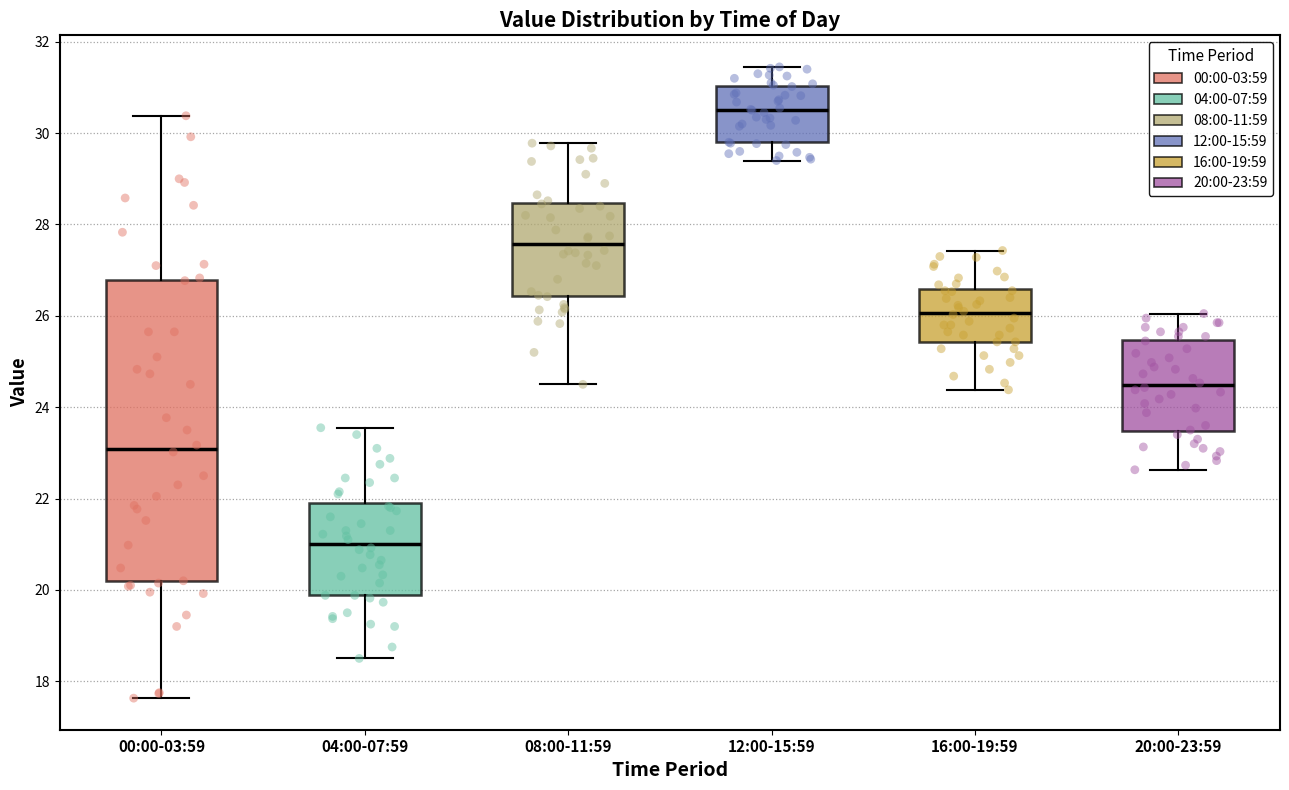

Reading left to right, read every box against the y-axis: the position of its median line, the range the box covers, and the ends of its whiskers. The values are not printed on the chart, so give them approximately, as read against the axis.

00:00-03:59: median 23.0, box 20.2 to 26.8, whiskers 17.6 to 30.4
04:00-07:59: median 21.0, box 19.8 to 21.8, whiskers 18.6 to 23.6
08:00-11:59: median 27.6, box 26.4 to 28.4, whiskers 24.6 to 29.8
12:00-15:59: median 30.6, box 29.8 to 31.0, whiskers 29.4 to 31.4
16:00-19:59: median 26.0, box 25.4 to 26.6, whiskers 24.4 to 27.4
20:00-23:59: median 24.4, box 23.4 to 25.4, whiskers 22.6 to 26.0